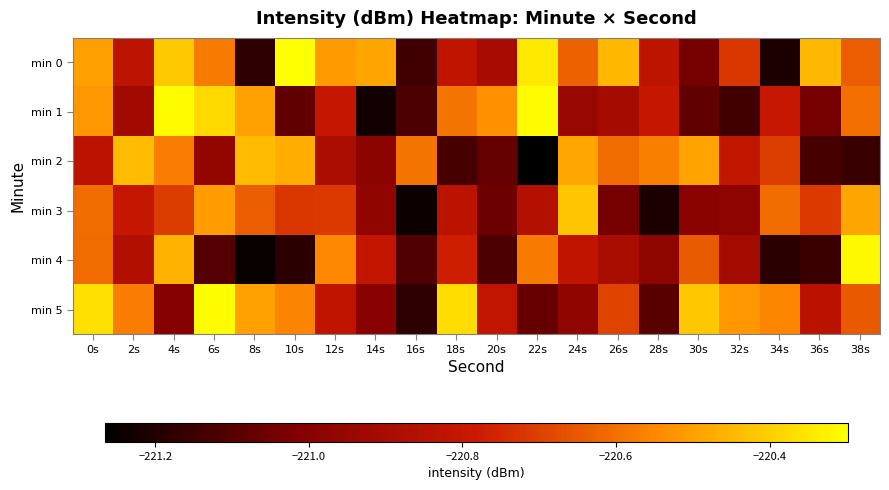

At which category is the sum across all series the highest?

0s